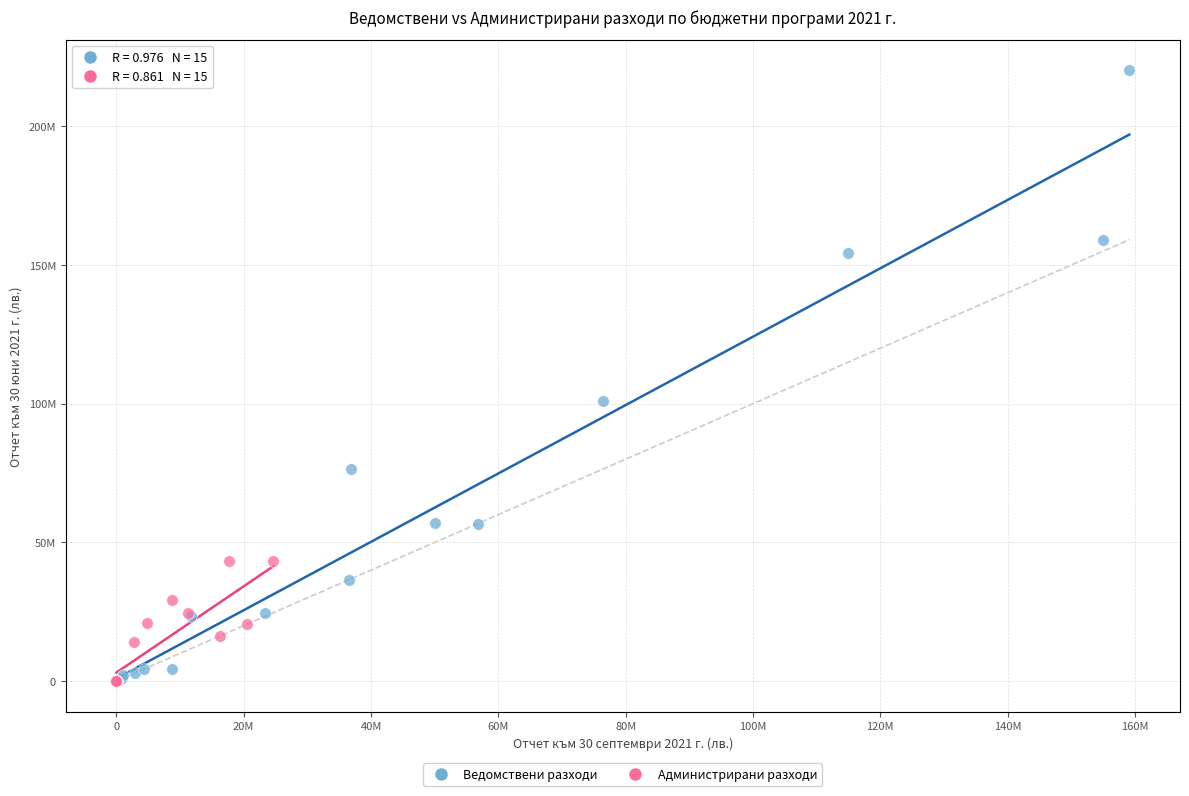

What are all the series names shown in the legend?

Ведомствени разходи, Администрирани разходи